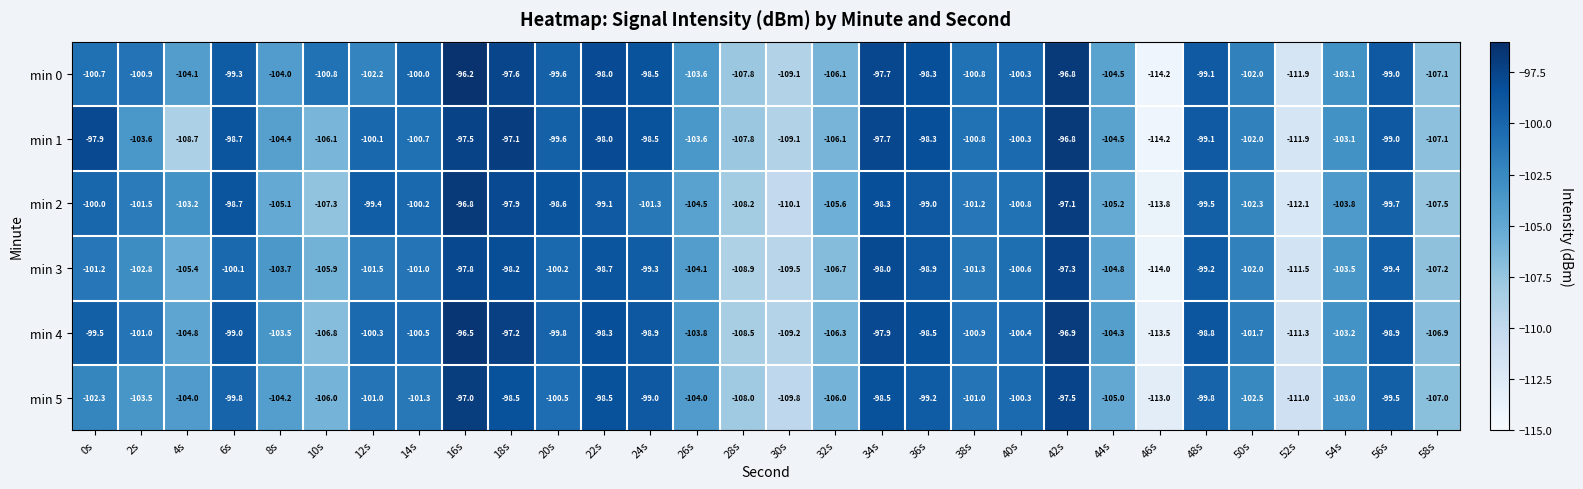

Is it true that min 5 equals -97.0 at 16s?

True